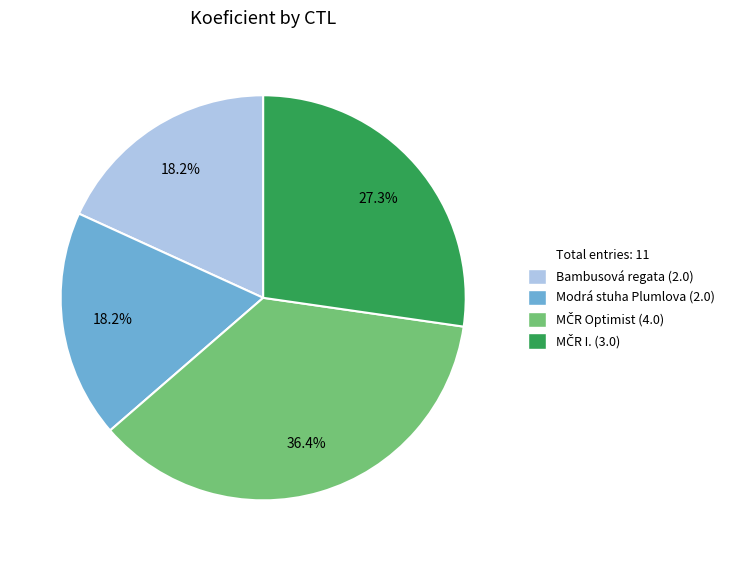

Does any single category account for the majority?

No